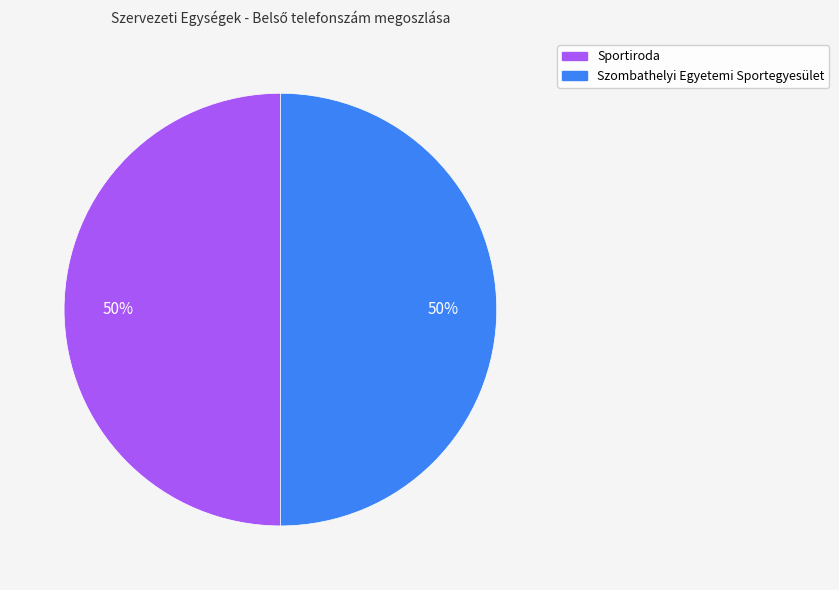

What is the ratio of the value at Sportiroda to the value at Szombathelyi Egyetemi Sportegyesület?

1.0